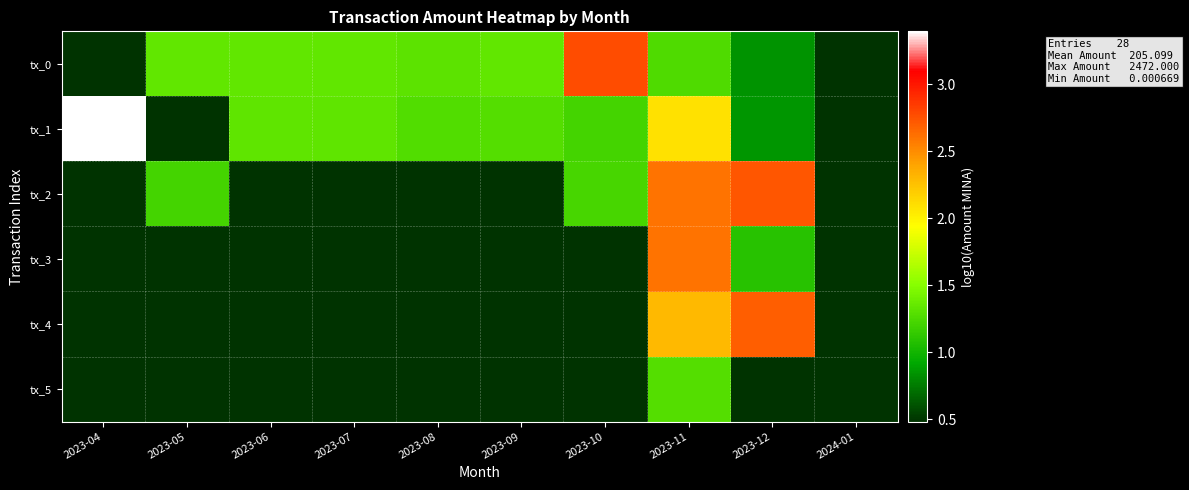

At how many categories does at least one series exceed -3?

10